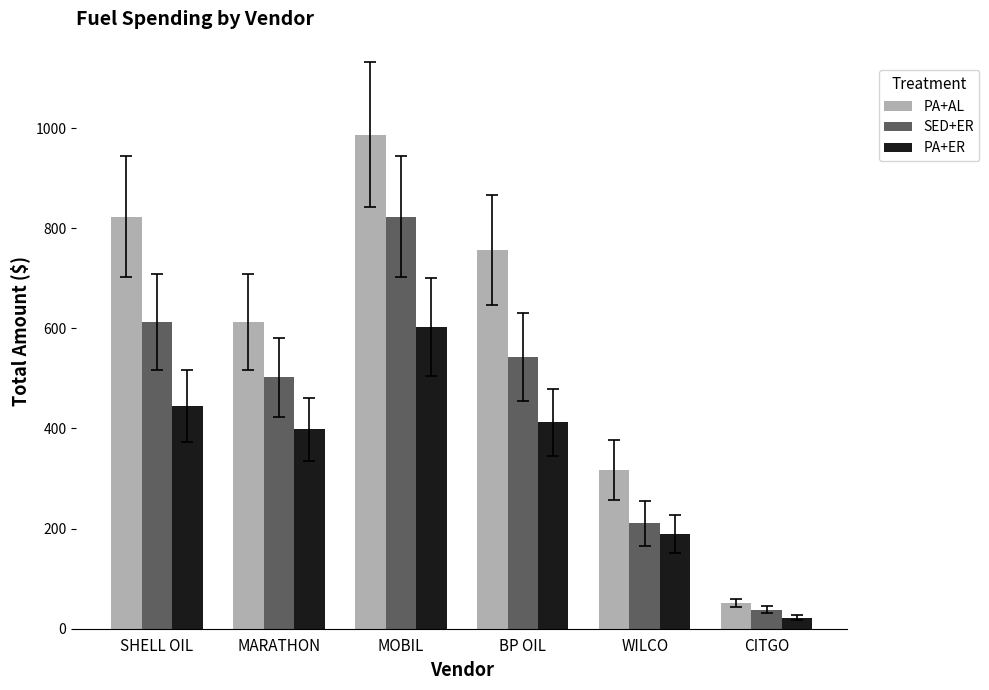

Does the chart contain stacked bars?

No